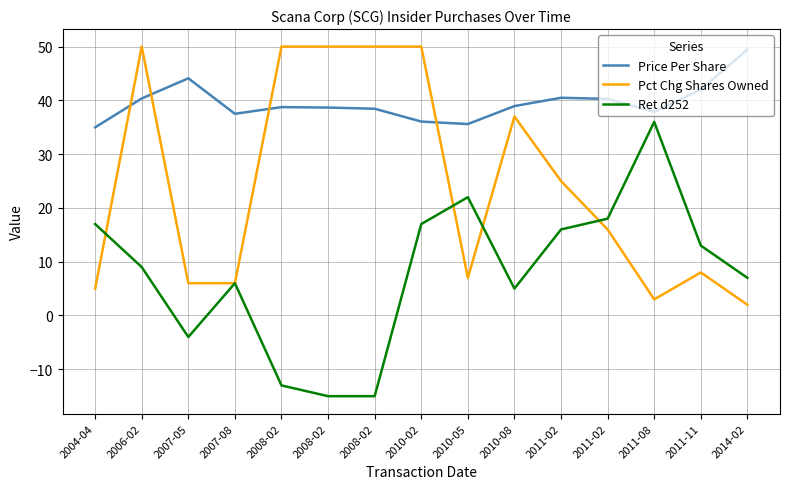

List the labels in order of Ret d252 value, smallest first.

2008-02, 2008-02, 2008-02, 2007-05, 2010-08, 2007-08, 2014-02, 2006-02, 2011-11, 2011-02, 2004-04, 2010-02, 2011-02, 2010-05, 2011-08